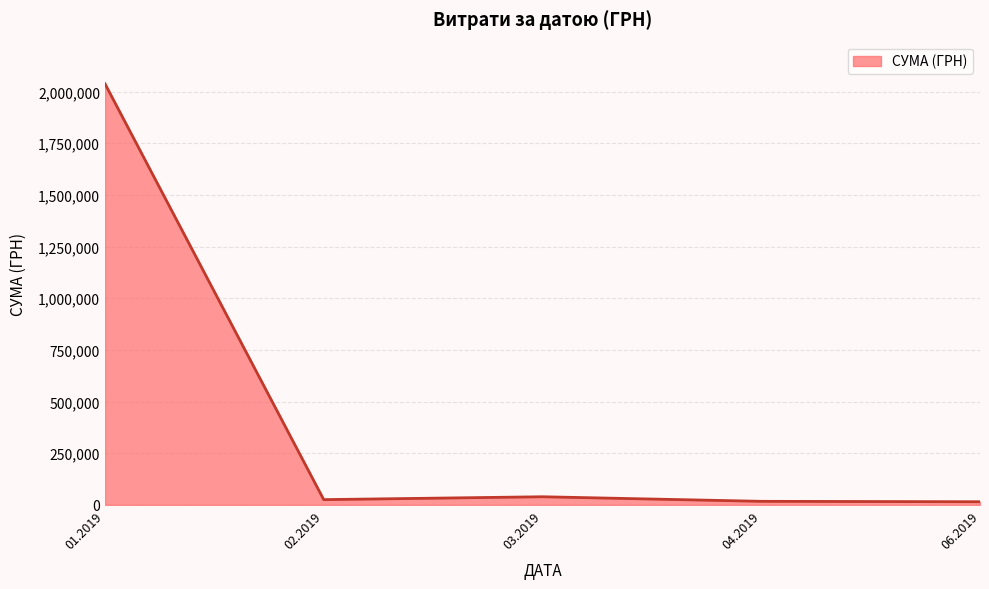

Is it true that the value at 01.2019 is 1070802.4?

False